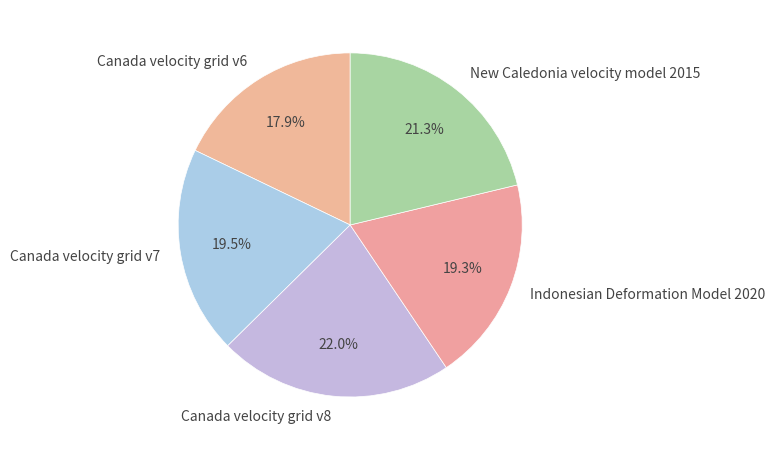

Between Canada velocity grid v6 and New Caledonia velocity model 2015, which is larger?

New Caledonia velocity model 2015